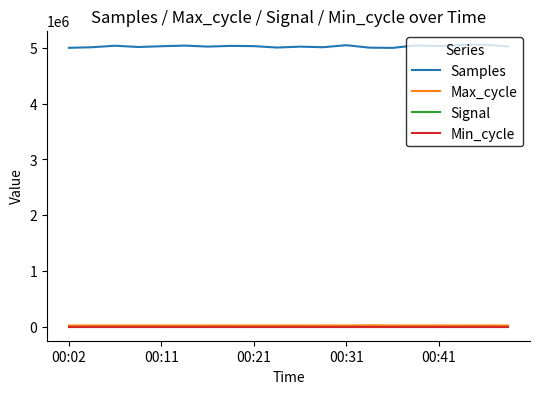

At how many categories does at least one series exceed 3116107?

20